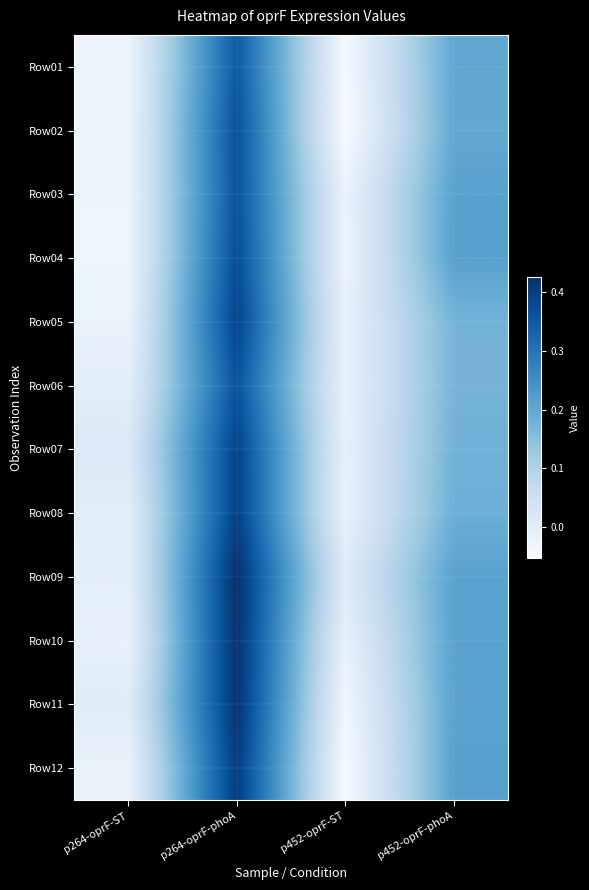

What is the greatest value displayed?

0.4